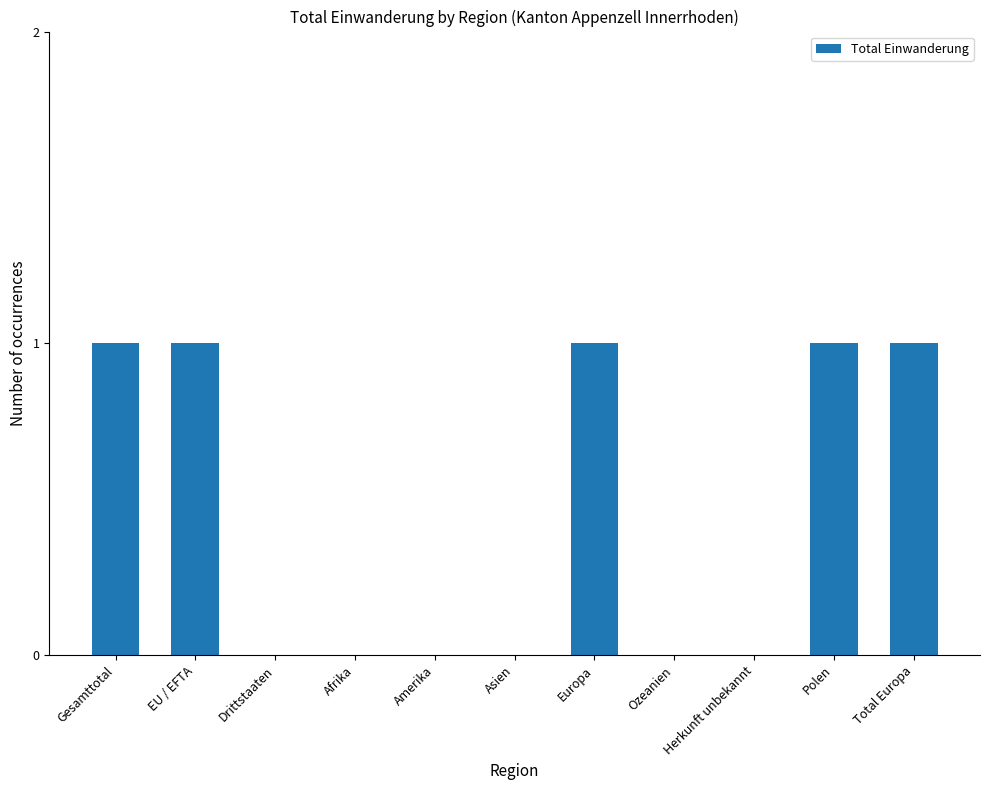

Reading left to right, transcribe all the data shown in this chart.

Gesamttotal=1	EU / EFTA=1	Drittstaaten=0	Afrika=0	Amerika=0	Asien=0	Europa=1	Ozeanien=0	Herkunft unbekannt=0	Polen=1	Total Europa=1